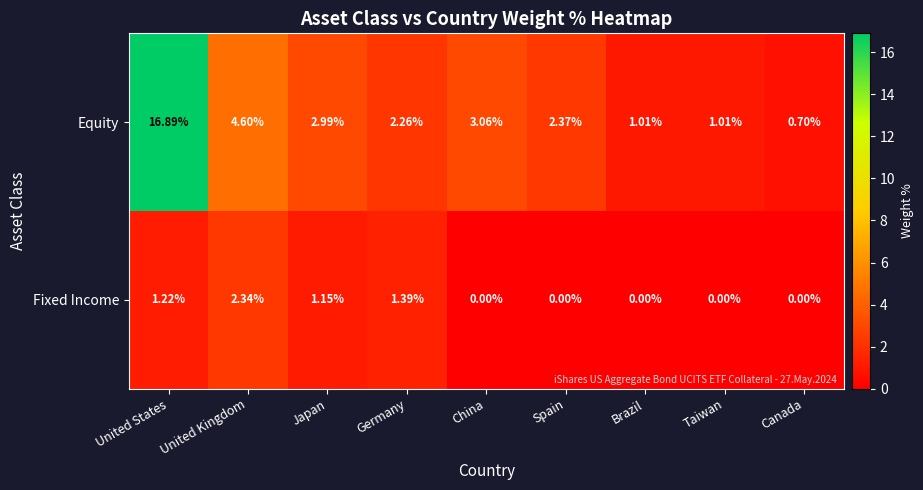

Which series has the widest spread of values?

Equity